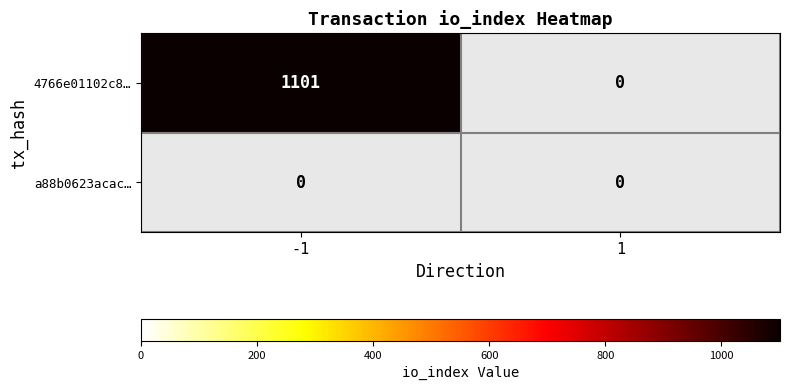

Reading left to right, list all the values displayed in this chart.

4766e01102c8a5b8134ac1b18fc9224ff8d62f0: -1=1101	1=0
a88b0623acac79d81baf7aa235ea86214fbaa4c: -1=0	1=0